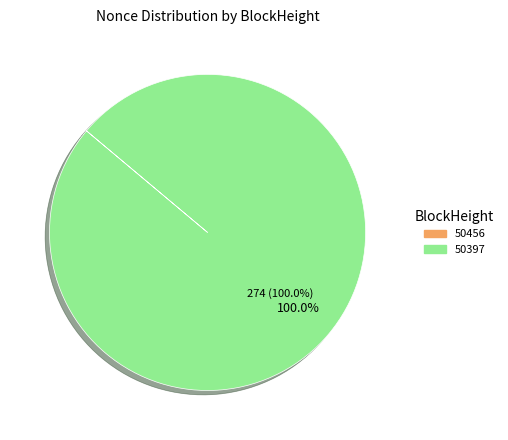

Does any single category account for the majority?

Yes